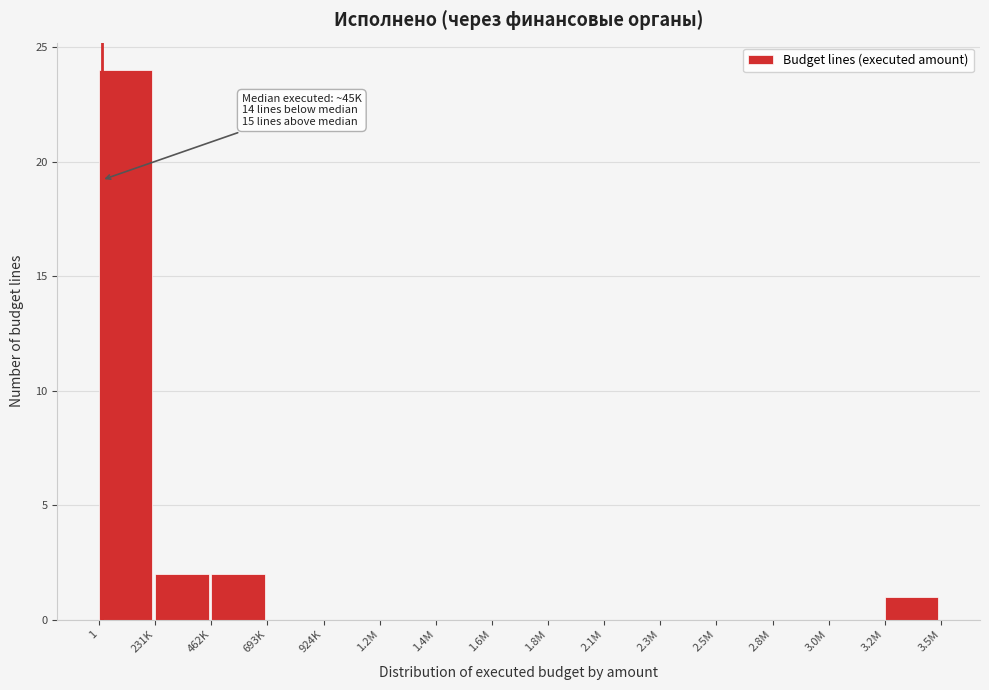

Reading left to right, what are all the values shown in this chart?

1=24	231K=2	462K=2	693K=0	924K=0	1.2M=0	1.4M=0	1.6M=0	1.8M=0	2.1M=0	2.3M=0	2.5M=0	2.8M=0	3.0M=0	3.2M=1